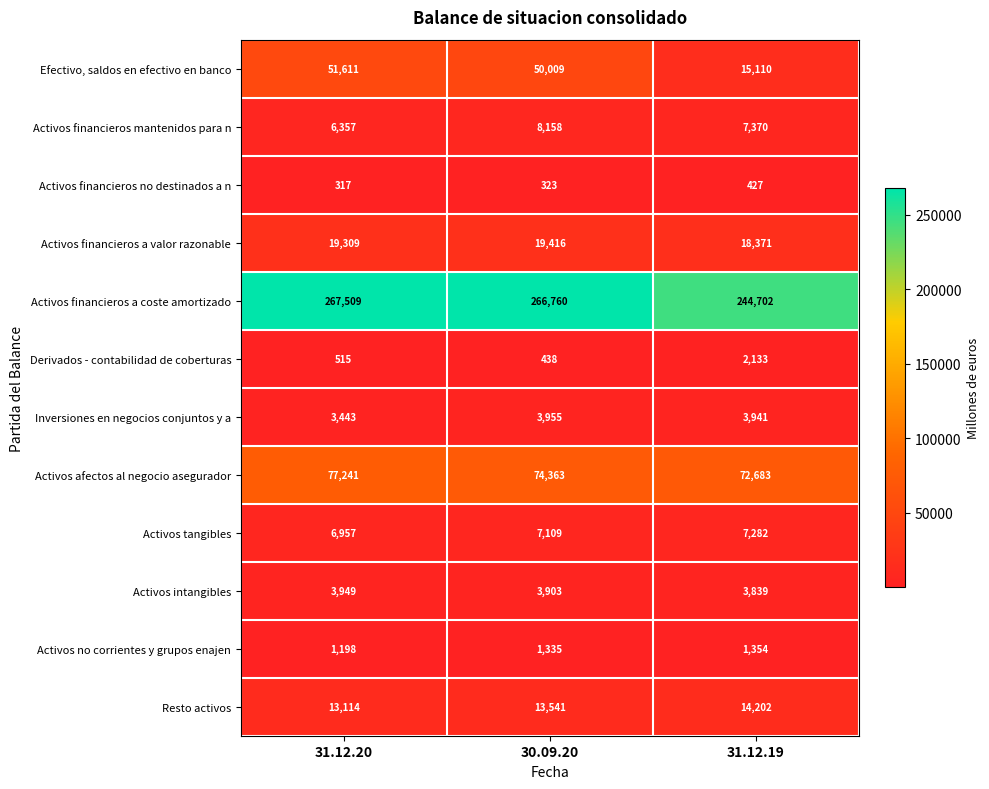

The Efectivo, saldos en efectivo en banco series shows 67284 at 30.09.20. True or false?

False